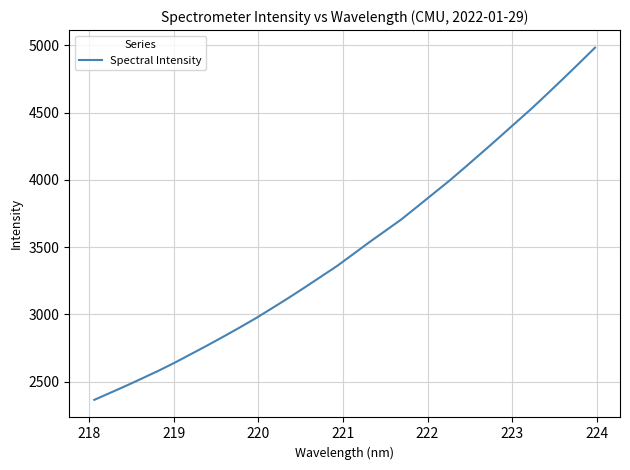

What is the smallest value displayed?

2363.9